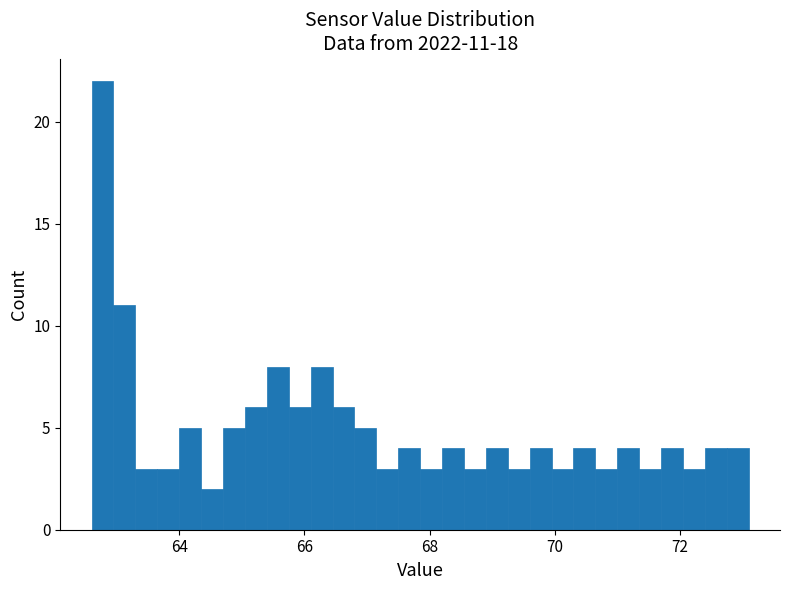

Read against the x-axis, roughly where is the centre of the tallest bar?

62.8